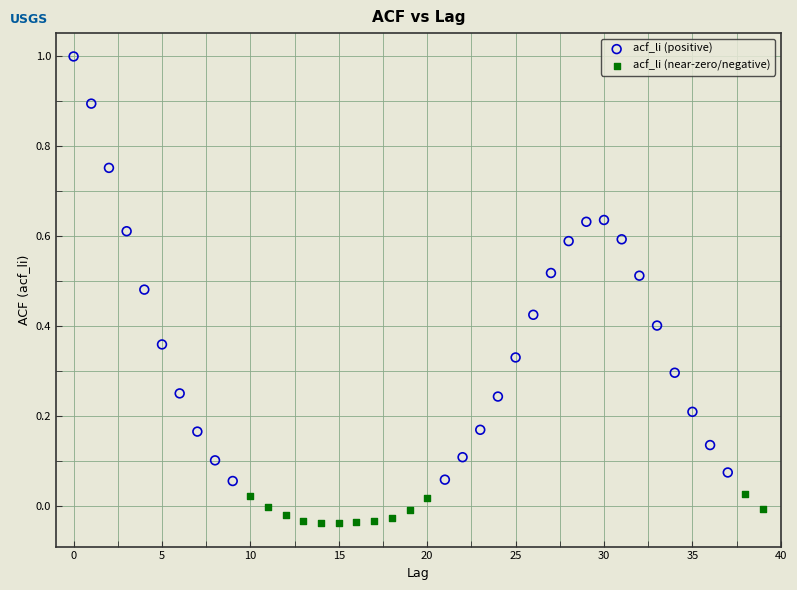

Which series reaches the maximum Y coordinate?

acf_li (positive)